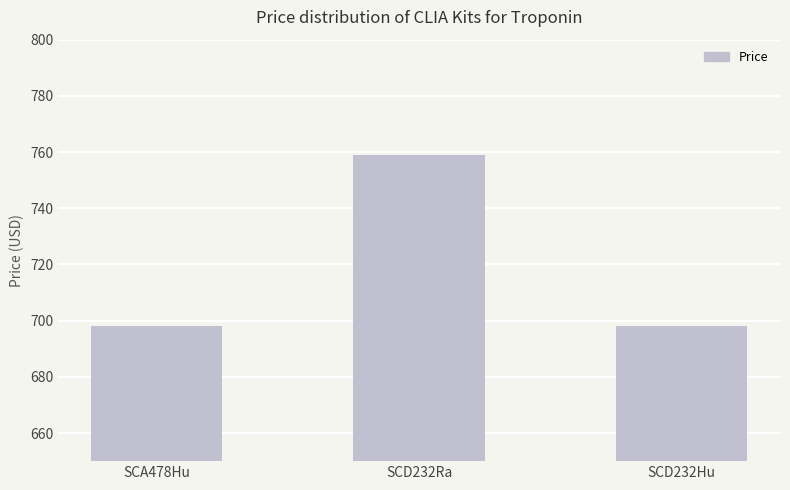

Reading right to left, extract all data points from this chart.

SCD232Hu=698	SCD232Ra=759	SCA478Hu=698